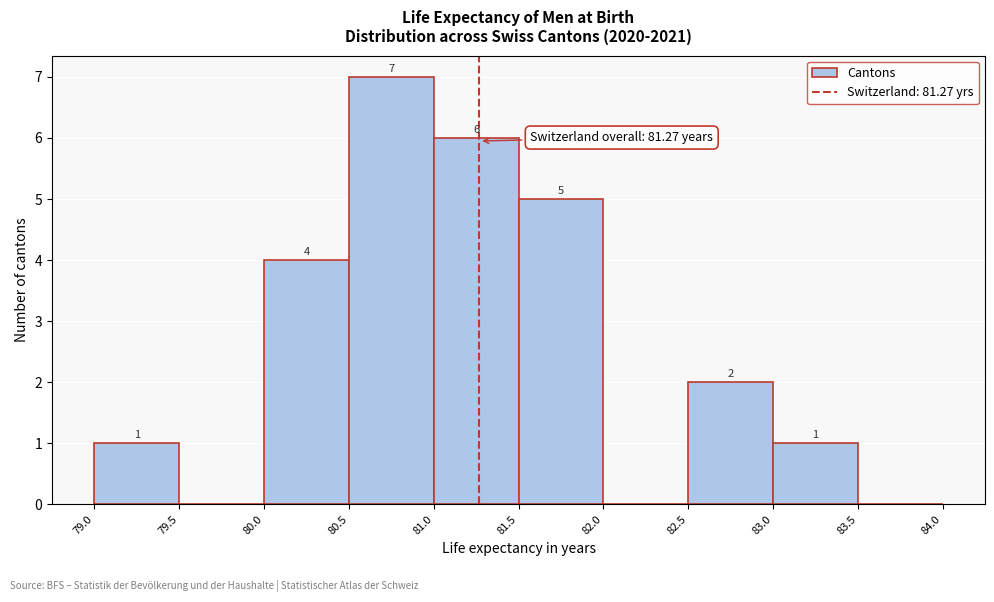

Over which range of the x-axis is the bar tallest?

80.5 to 81.0